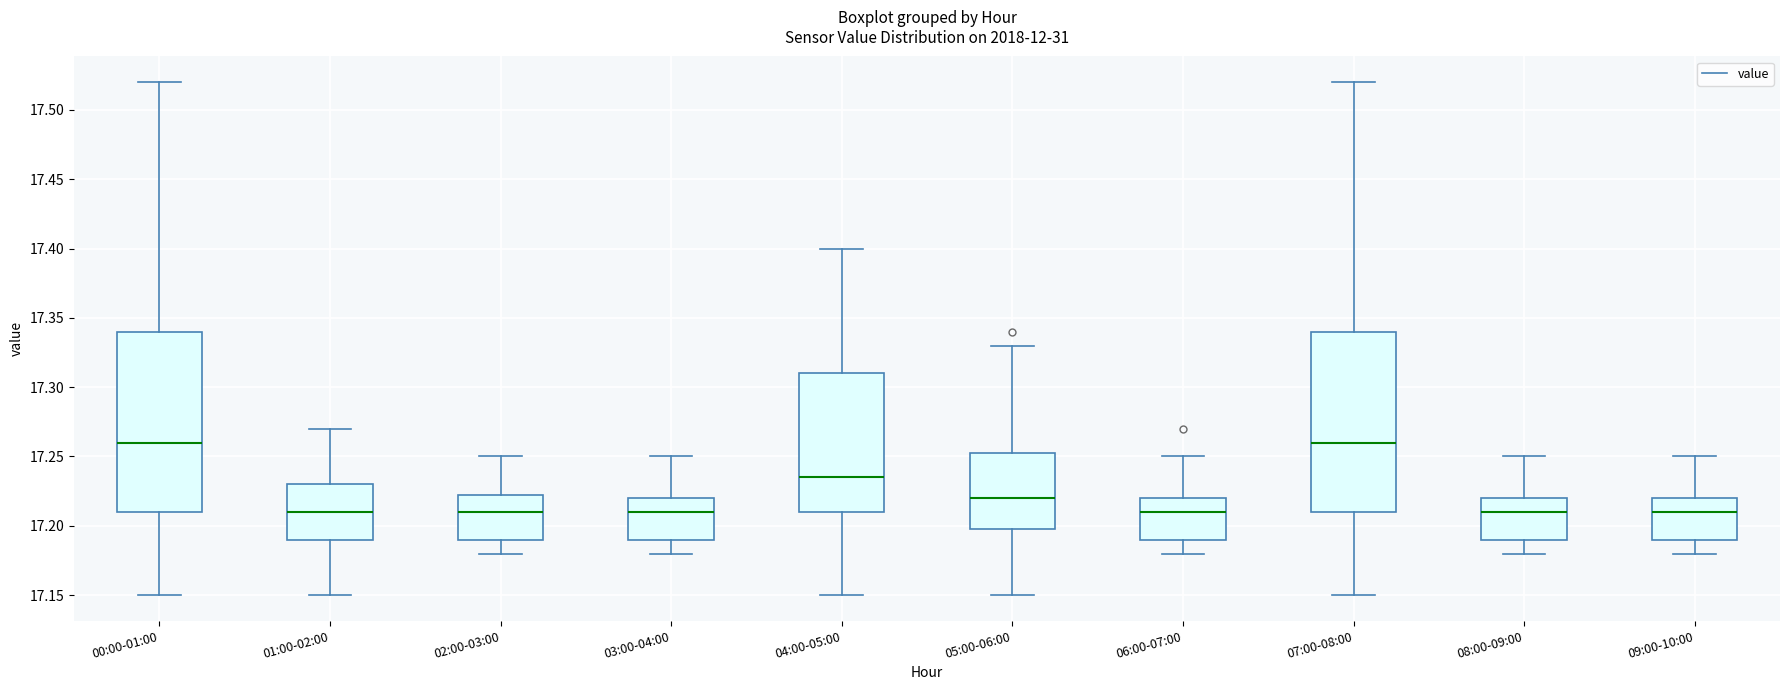

Reading left to right, read every box against the y-axis: the position of its median line, the range the box covers, and the ends of its whiskers. The values are not printed on the chart, so give them approximately, as read against the axis.

00:00-01:00: median 17.260, box 17.210 to 17.340, whiskers 17.150 to 17.520
01:00-02:00: median 17.210, box 17.190 to 17.230, whiskers 17.150 to 17.270
02:00-03:00: median 17.210, box 17.190 to 17.225, whiskers 17.180 to 17.250
03:00-04:00: median 17.210, box 17.190 to 17.220, whiskers 17.180 to 17.250
04:00-05:00: median 17.235, box 17.210 to 17.310, whiskers 17.150 to 17.400
05:00-06:00: median 17.220, box 17.200 to 17.255, whiskers 17.150 to 17.330
06:00-07:00: median 17.210, box 17.190 to 17.220, whiskers 17.180 to 17.250
07:00-08:00: median 17.260, box 17.210 to 17.340, whiskers 17.150 to 17.520
08:00-09:00: median 17.210, box 17.190 to 17.220, whiskers 17.180 to 17.250
09:00-10:00: median 17.210, box 17.190 to 17.220, whiskers 17.180 to 17.250